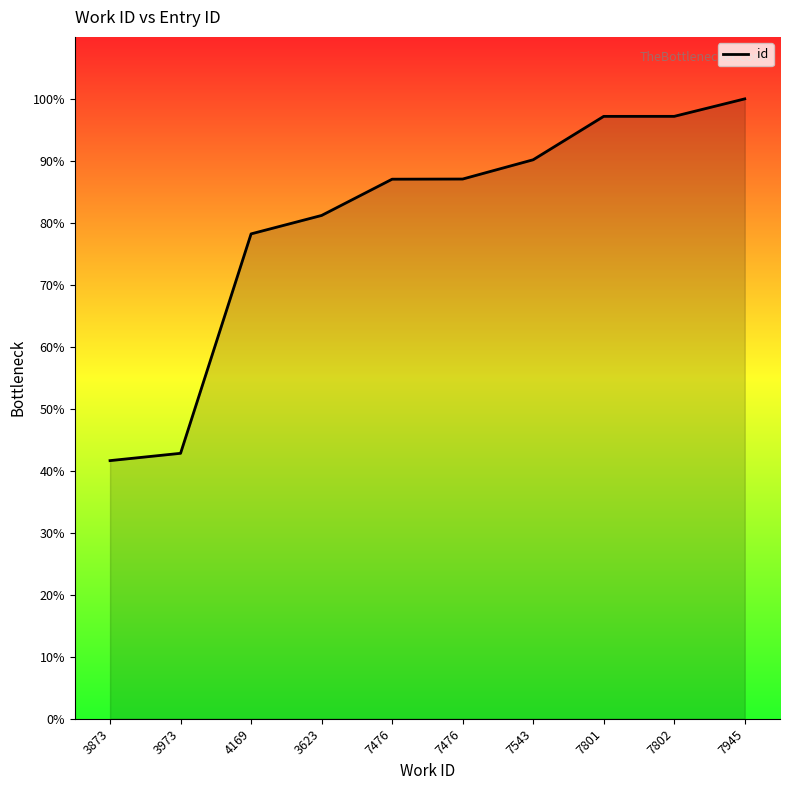

Does the chart have visible grid lines?

No